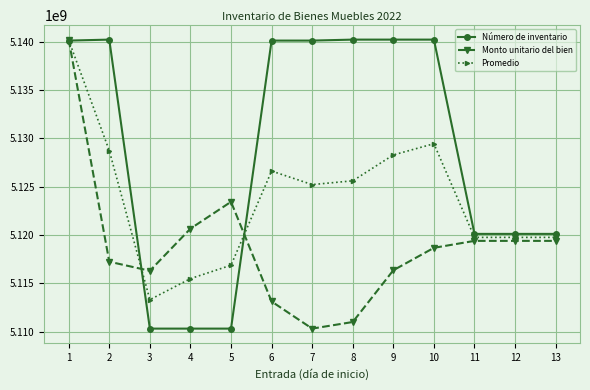

Is the value of Monto unitario del bien at 3 greater than the value of Promedio at 4?

Yes